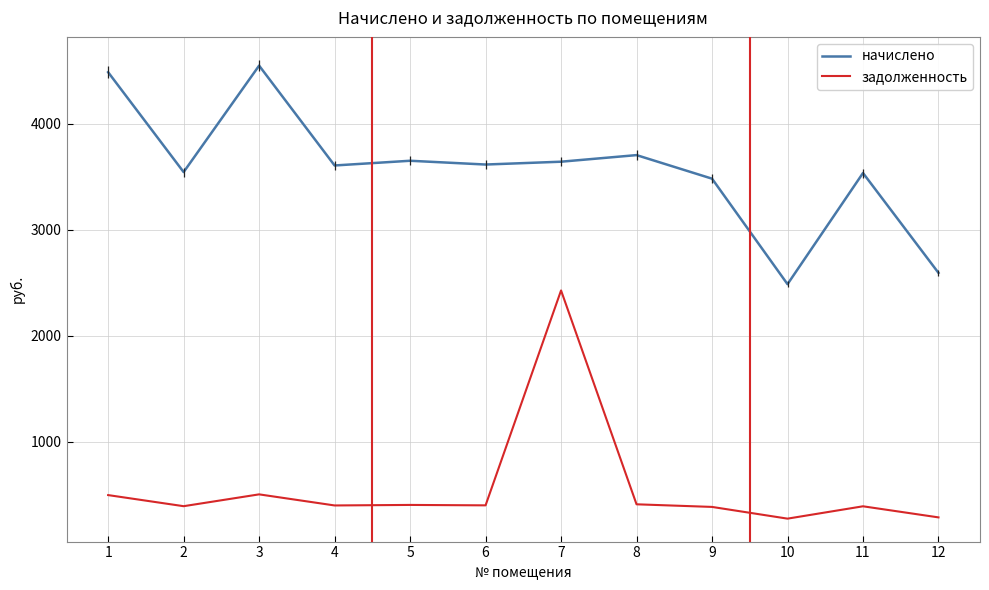

How many series are shown in this chart?

2